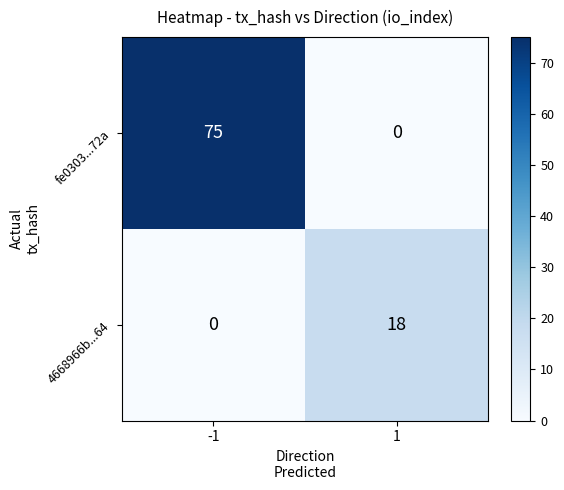

What is the sum of the fe0303...72a values at 1 and -1?

75